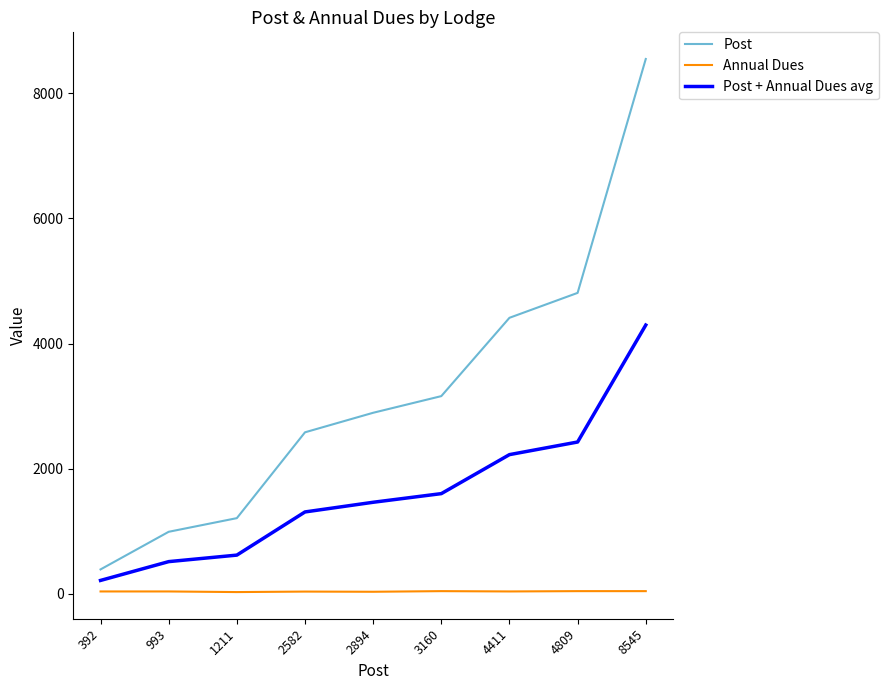

Count the Annual Dues values in the range 38 to 45.

7